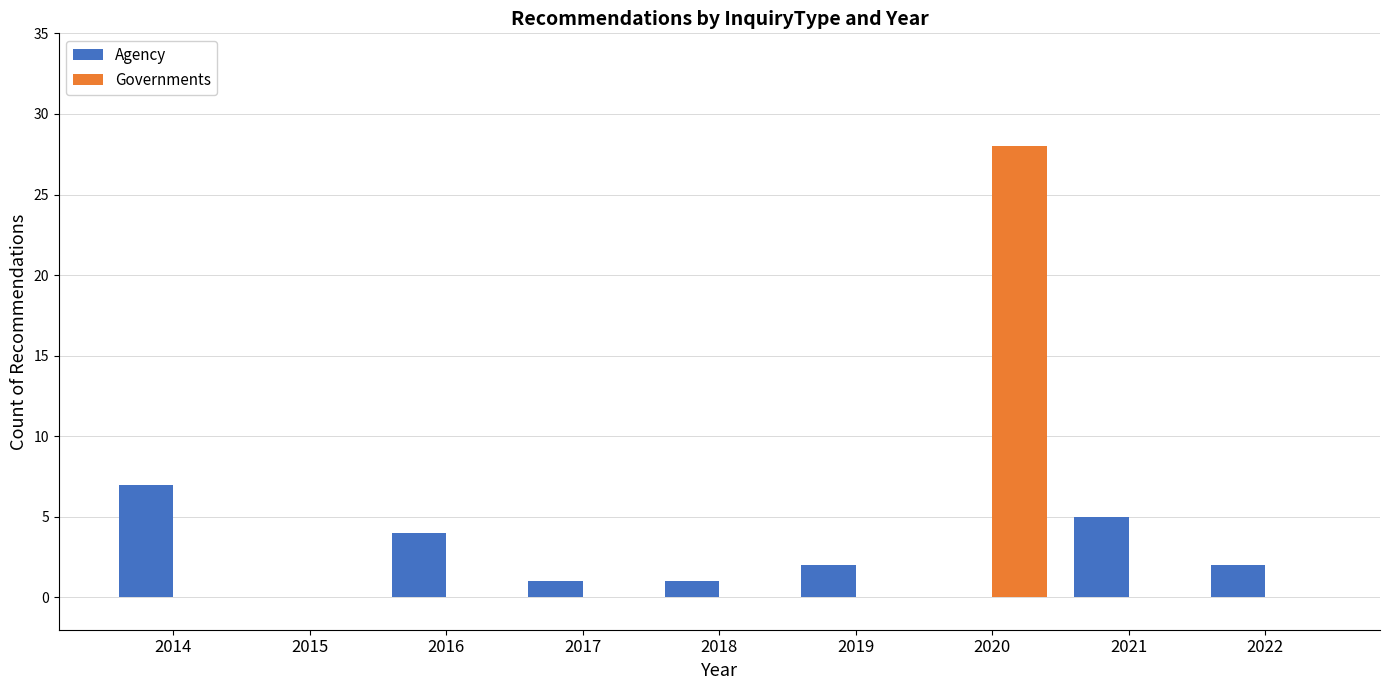

What is the total value across all series at 2016?

4